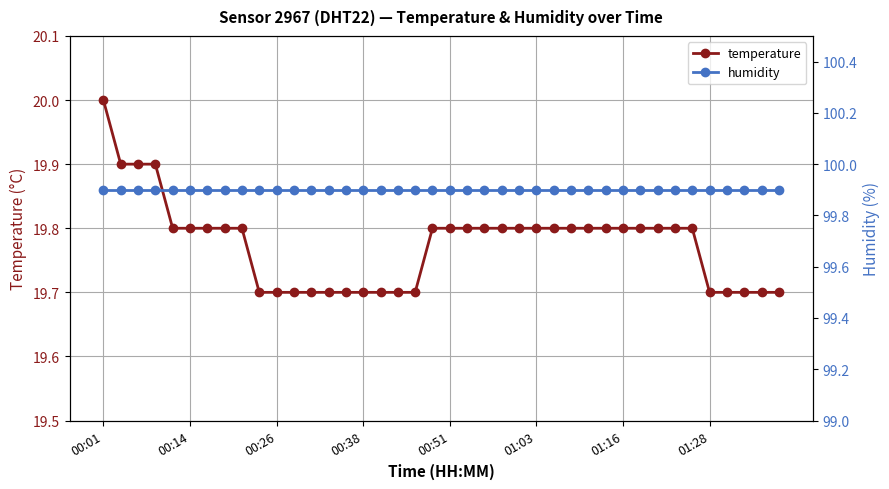

Is it true that temperature equals 19.8 at 00:51?

True